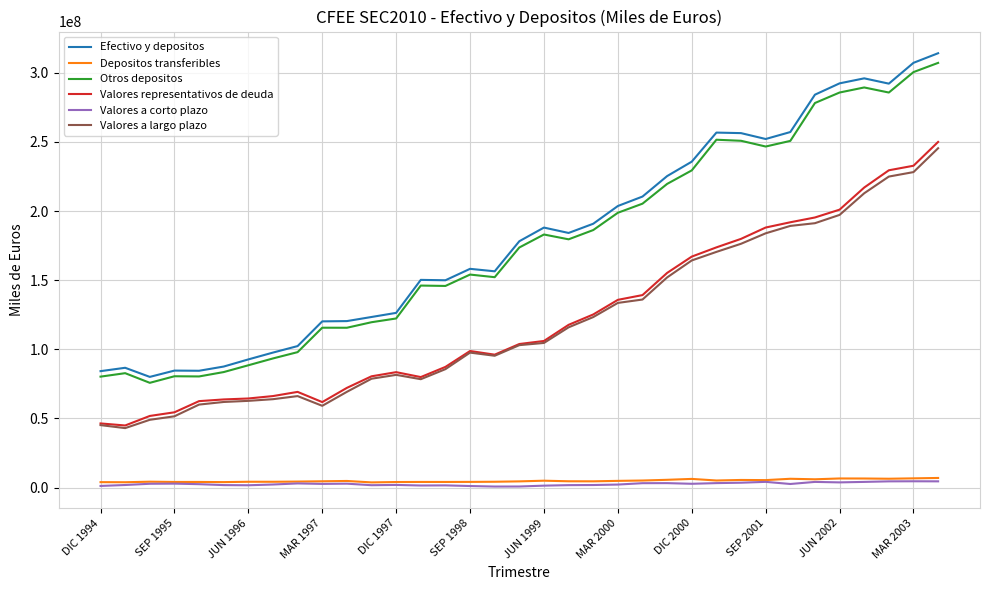

Which series has the widest spread of values?

Efectivo y depositos